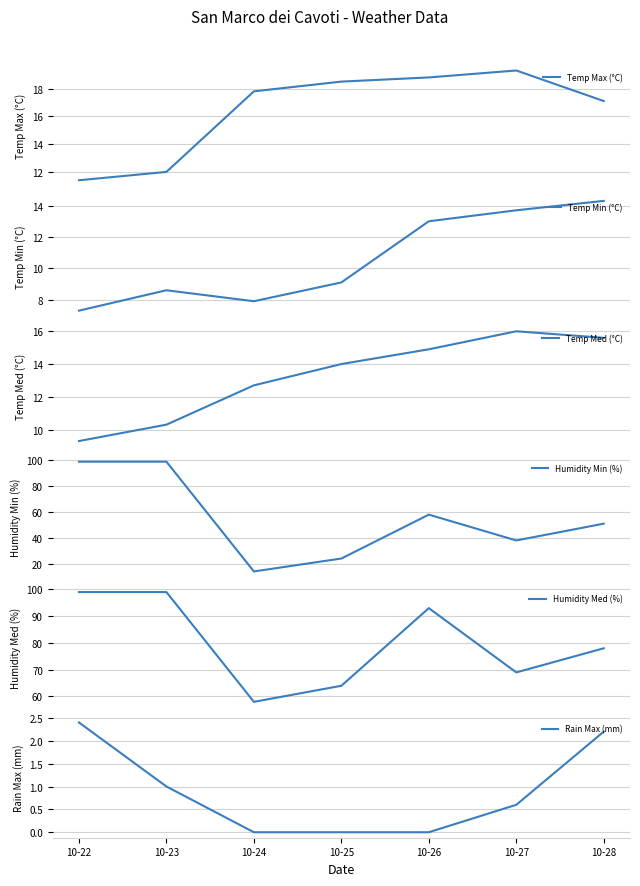

The Temp Min (°C) series shows 7.0 at 10-27. True or false?

False